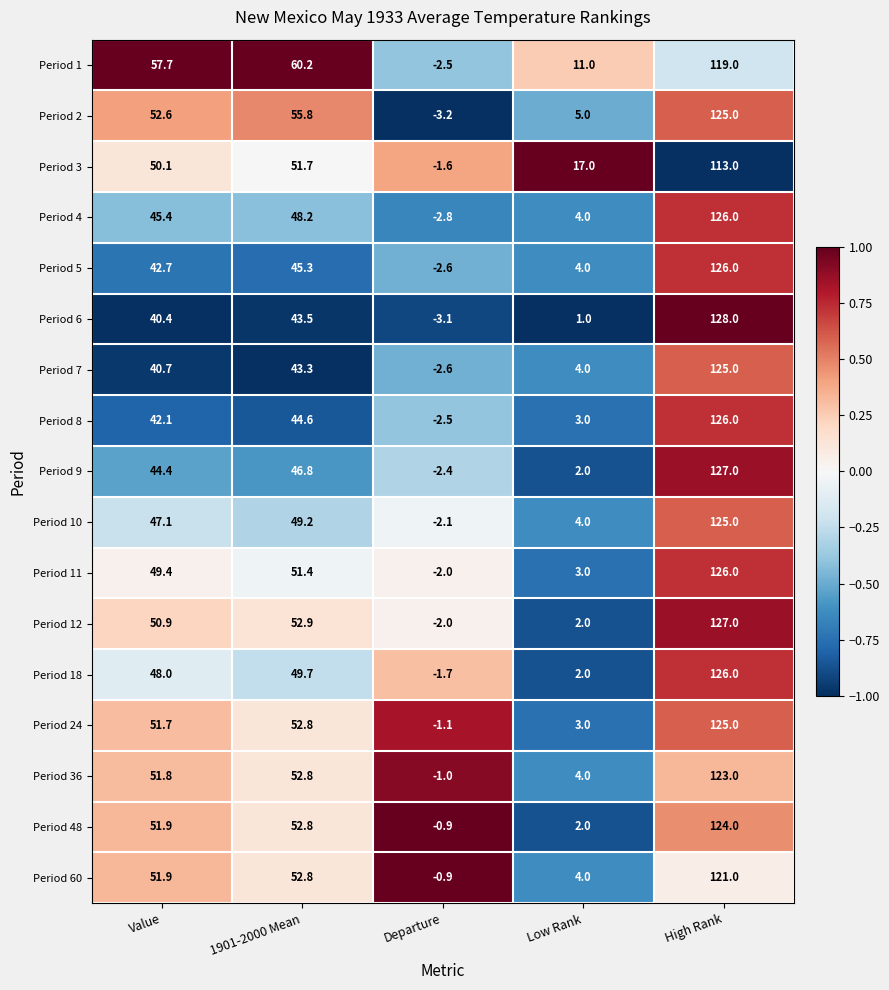

What is the difference between the highest and lowest values at Departure?

2.3